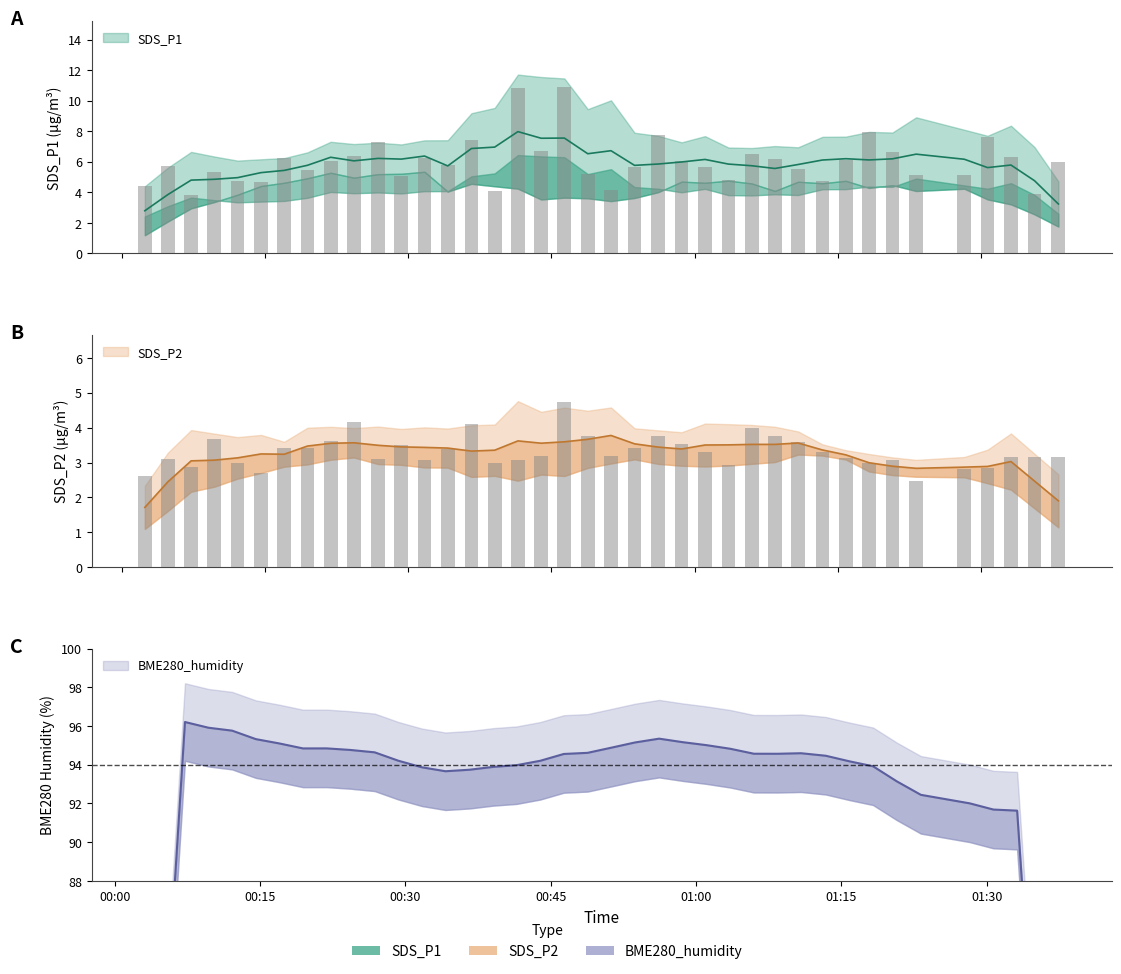

Between 2023/11/16 00:24:18 and 2023/11/16 00:48:48, which series saw the biggest shift?

SDS_P1